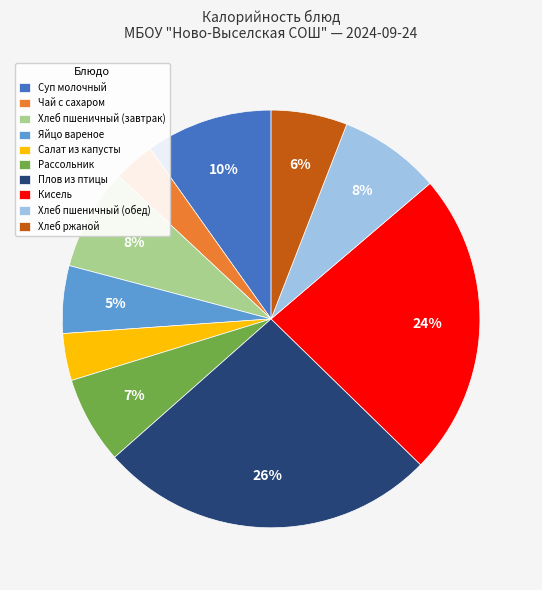

The Суп молочный slice represents 2% of the pie. True or false?

False